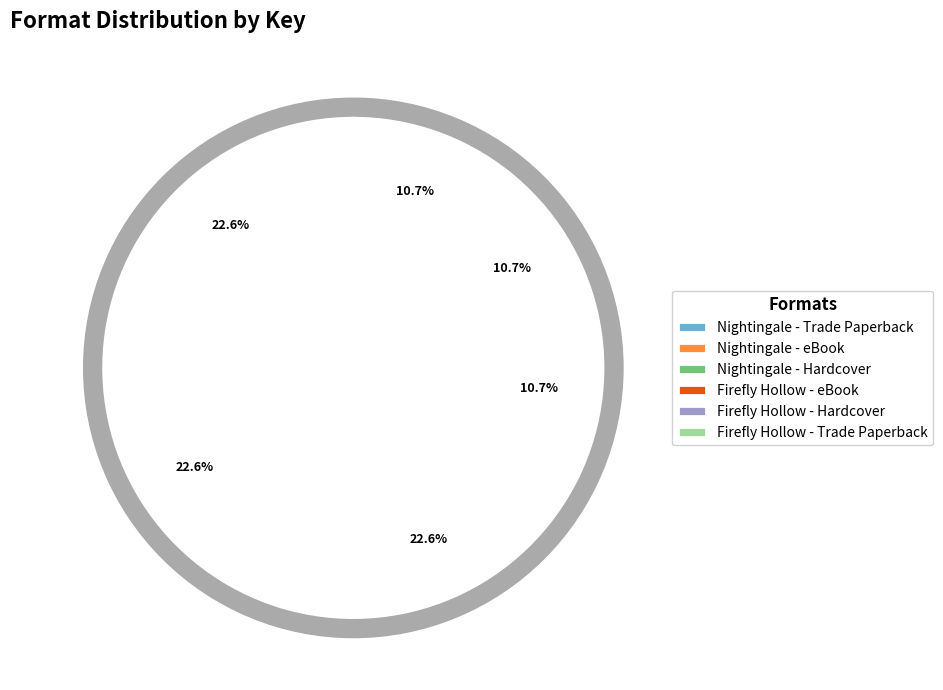

What is the largest slice in the pie chart?

9781534465763 (Nightingale - Trade Paperback)